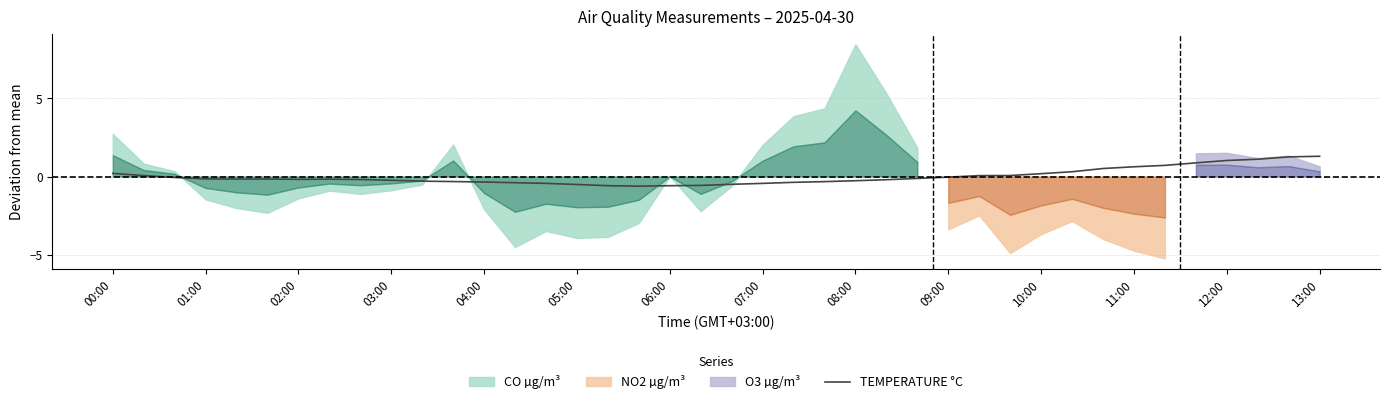

What is the lowest value of the TEMPERATURE °C series?

-0.6